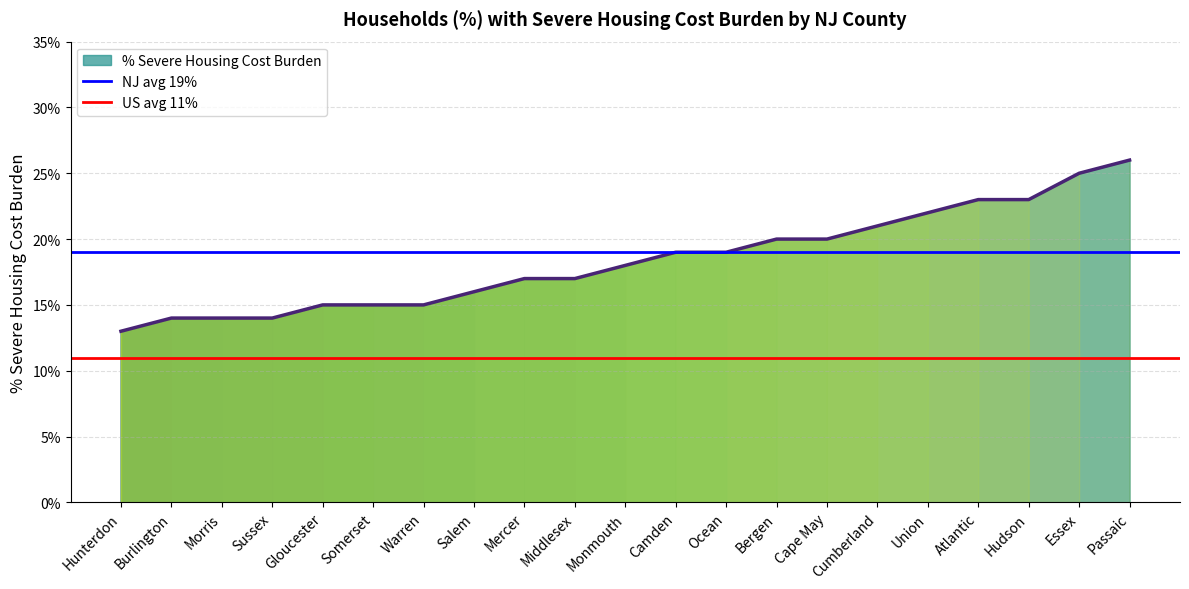

What position from the right is Hunterdon?

2